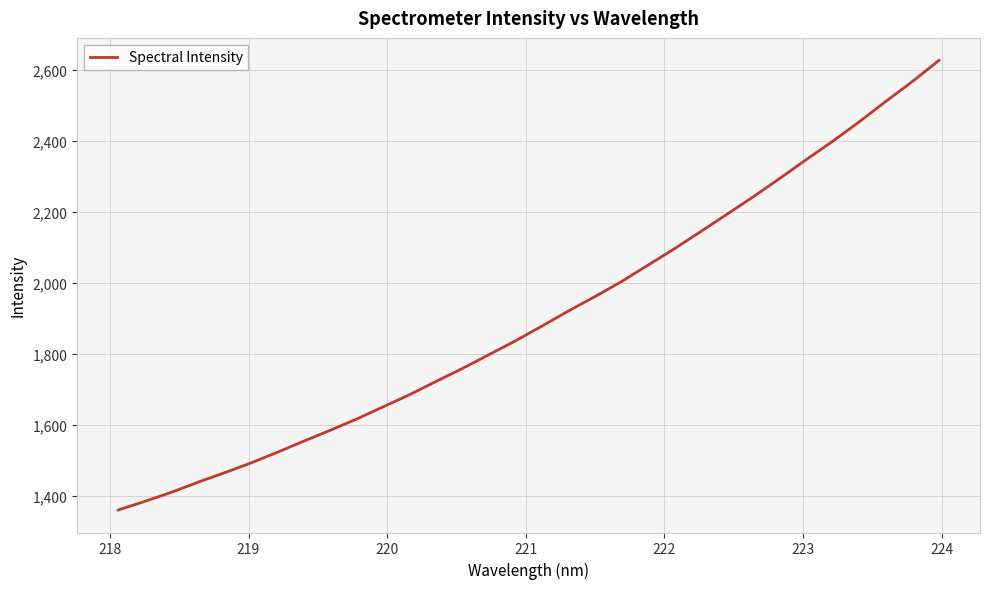

Reading left to right, list all the values displayed in this chart.

1361.3	1385.5	1410.9	1439.2	1465.8	1493.4	1523.6	1554.9	1585.6	1617.3	1651.7	1685.9	1723.2	1759.9	1798.6	1837.5	1879.0	1921.5	1961.9	2004.0	2050.2	2096.5	2145.0	2194.2	2243.6	2295.3	2348.1	2399.7	2454.4	2511.5	2567.2	2626.4